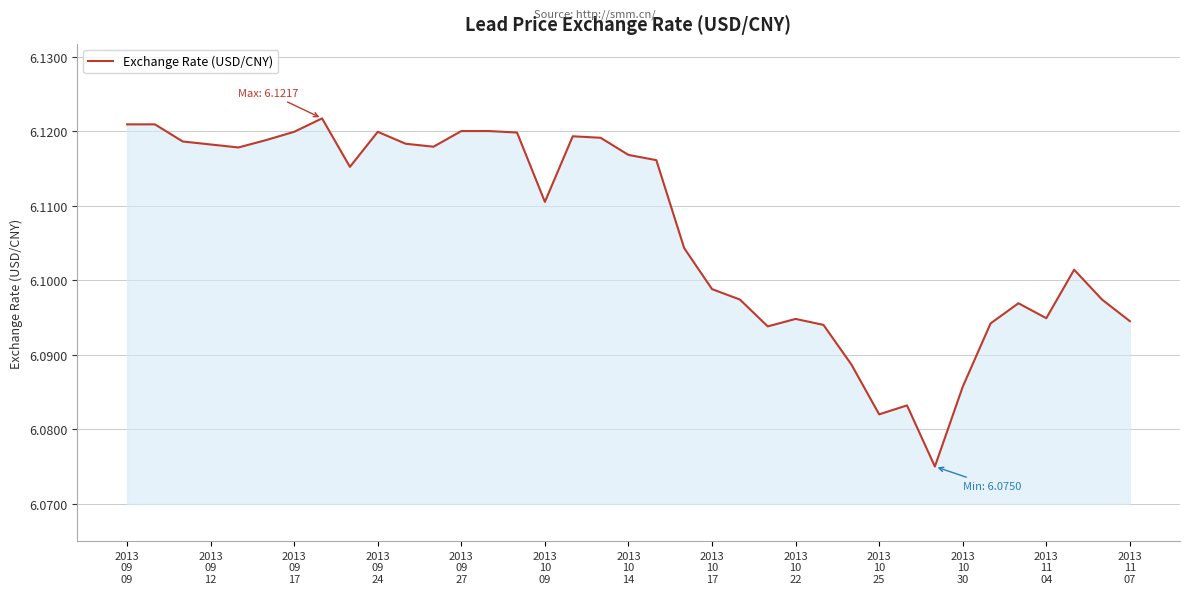

Does the chart have visible grid lines?

Yes